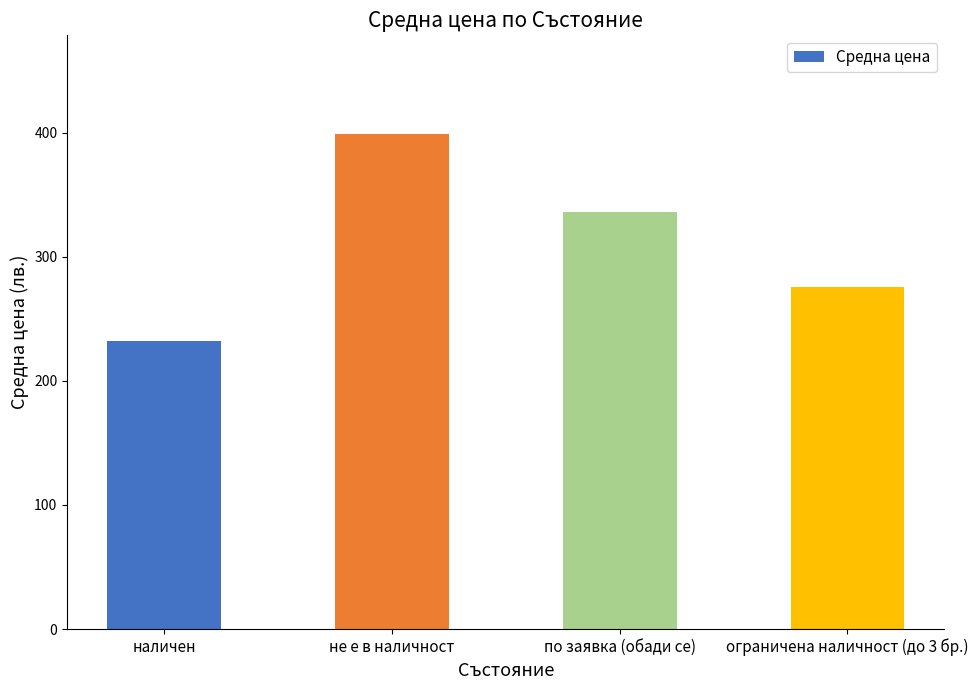

The value at наличен is 152.6. True or false?

False